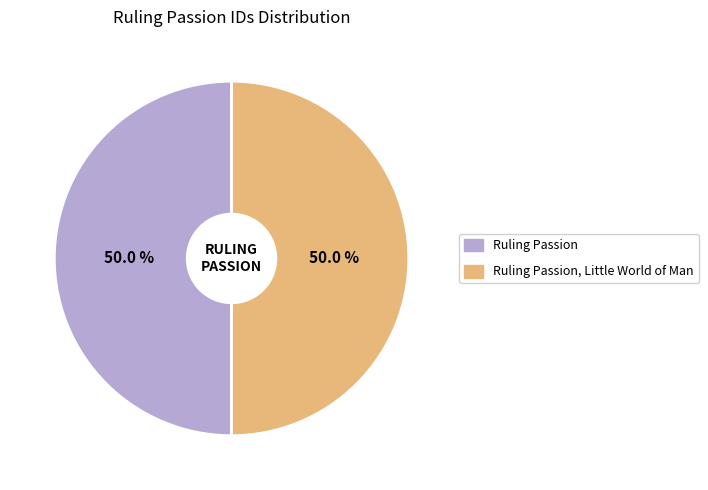

What is the ratio of the value at Ruling Passion, Little World of Man to the value at Ruling Passion?

1.0